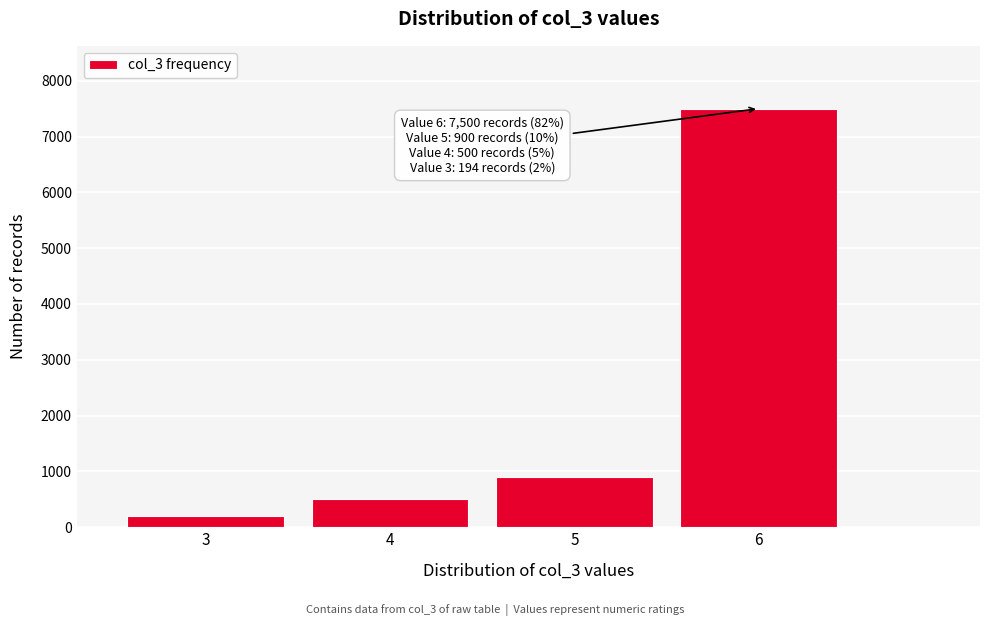

Over which range of the x-axis is the bar tallest?

5.5 to 6.5